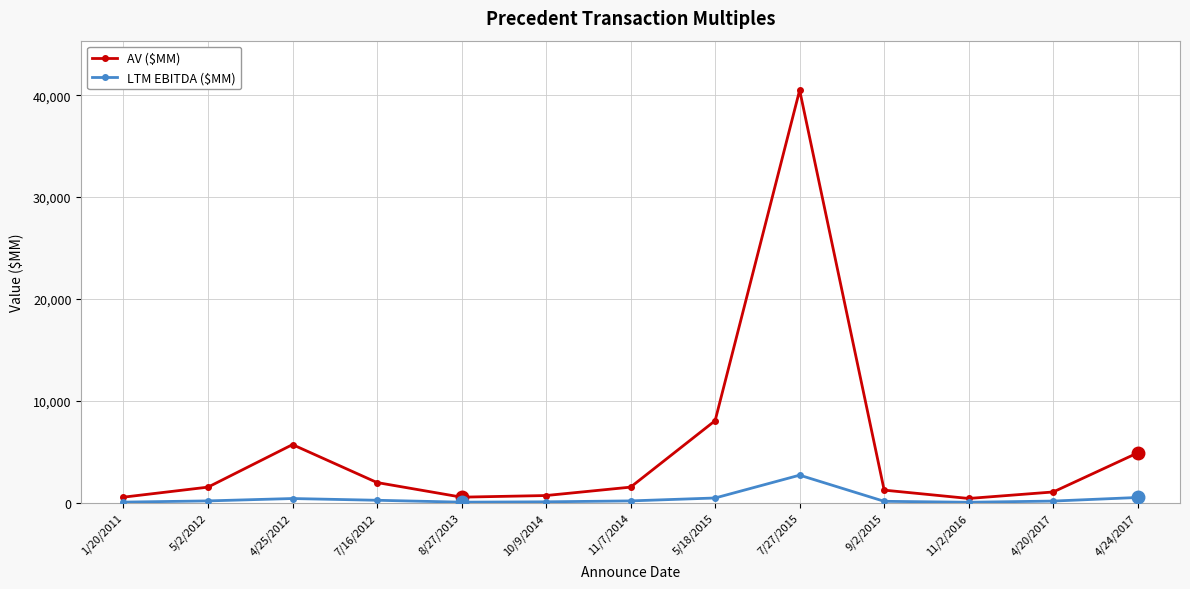

Between 8/27/2013 and 4/24/2017, which series saw the biggest shift?

AV ($MM)